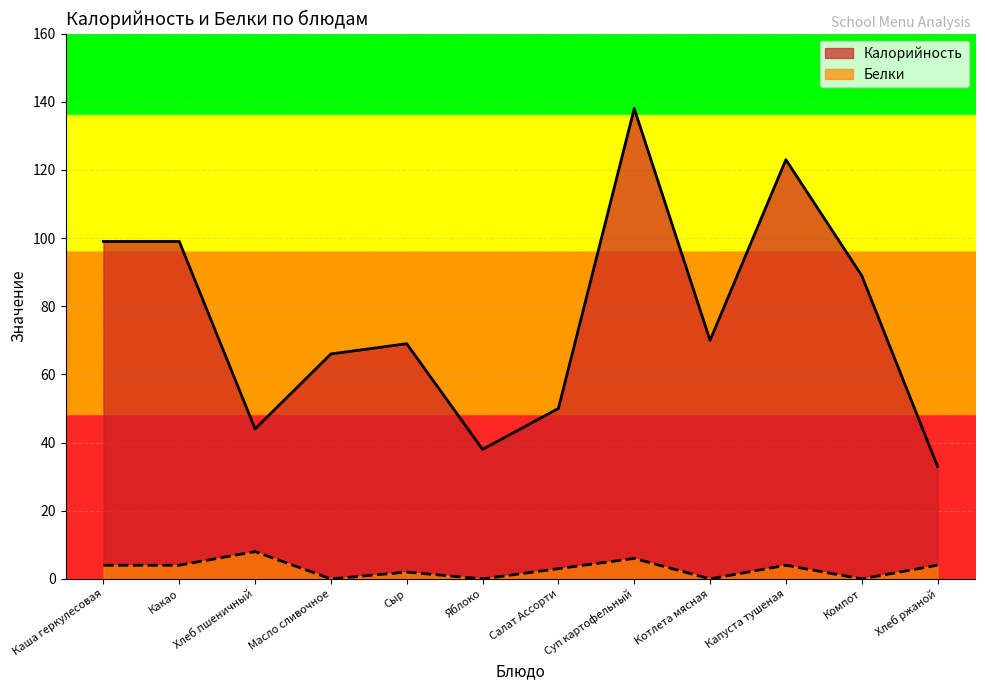

What is the difference between the Калорийность values at Сыр and Какао?

30